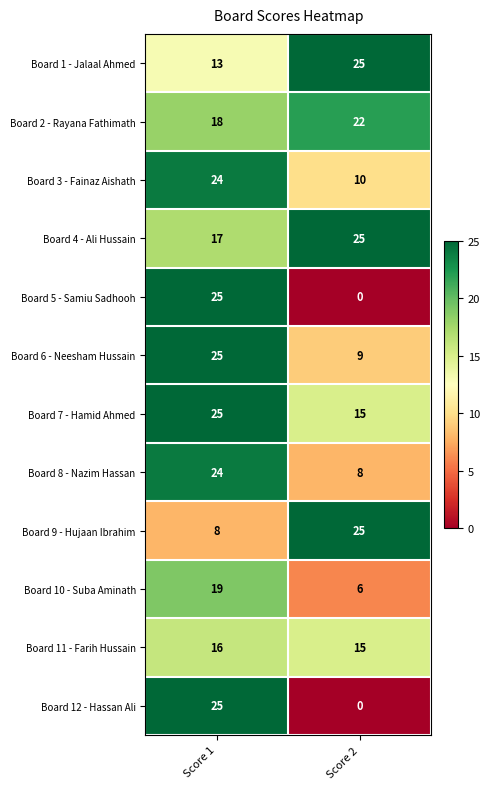

At which category is the sum across all series the highest?

Score 1